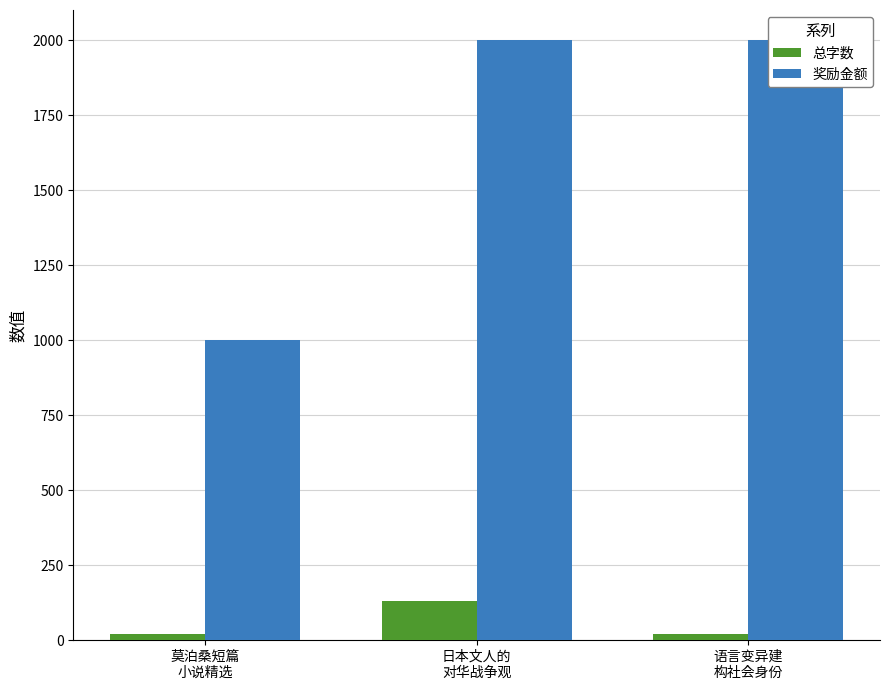

At which label does 总字数 first exceed 21?

日本文人的
对华战争观